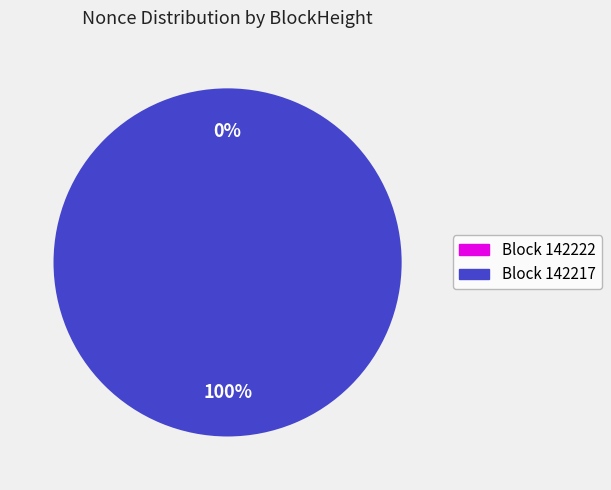

To the nearest percent, what is the combined percentage of 142217 and 142222?

100%